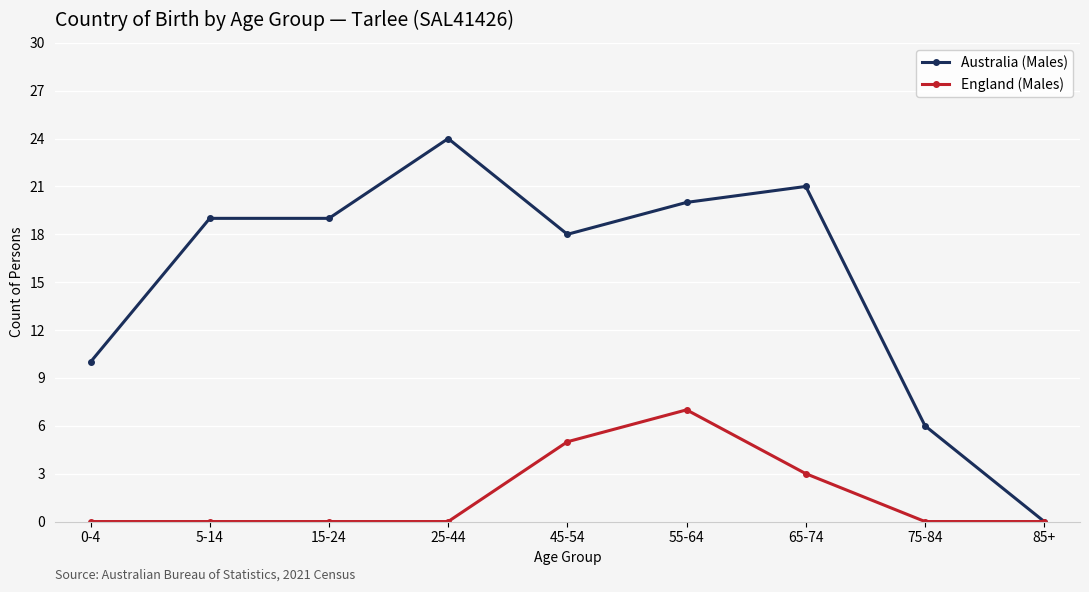

Is the value of Australia (Males) at 75-84 greater than the value of England (Males) at 85+?

Yes